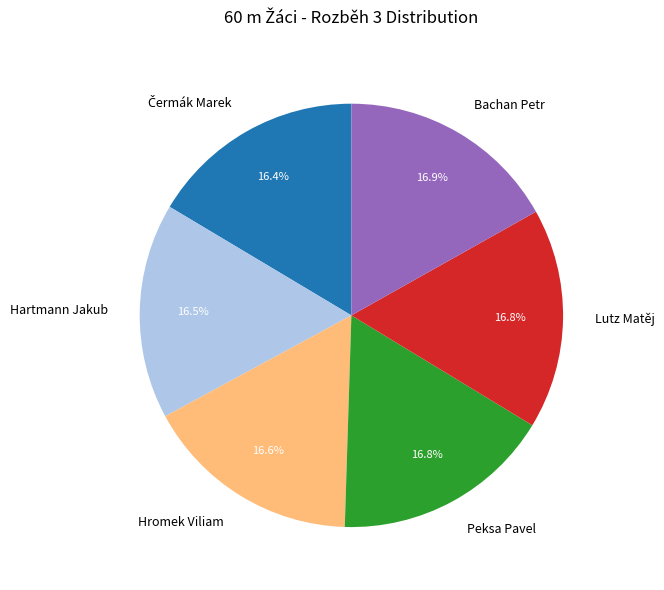

Is Lutz Matěj the majority of the pie?

No